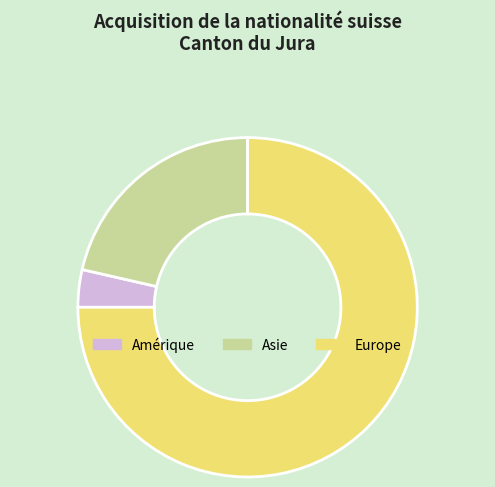

Does any single category account for the majority?

Yes